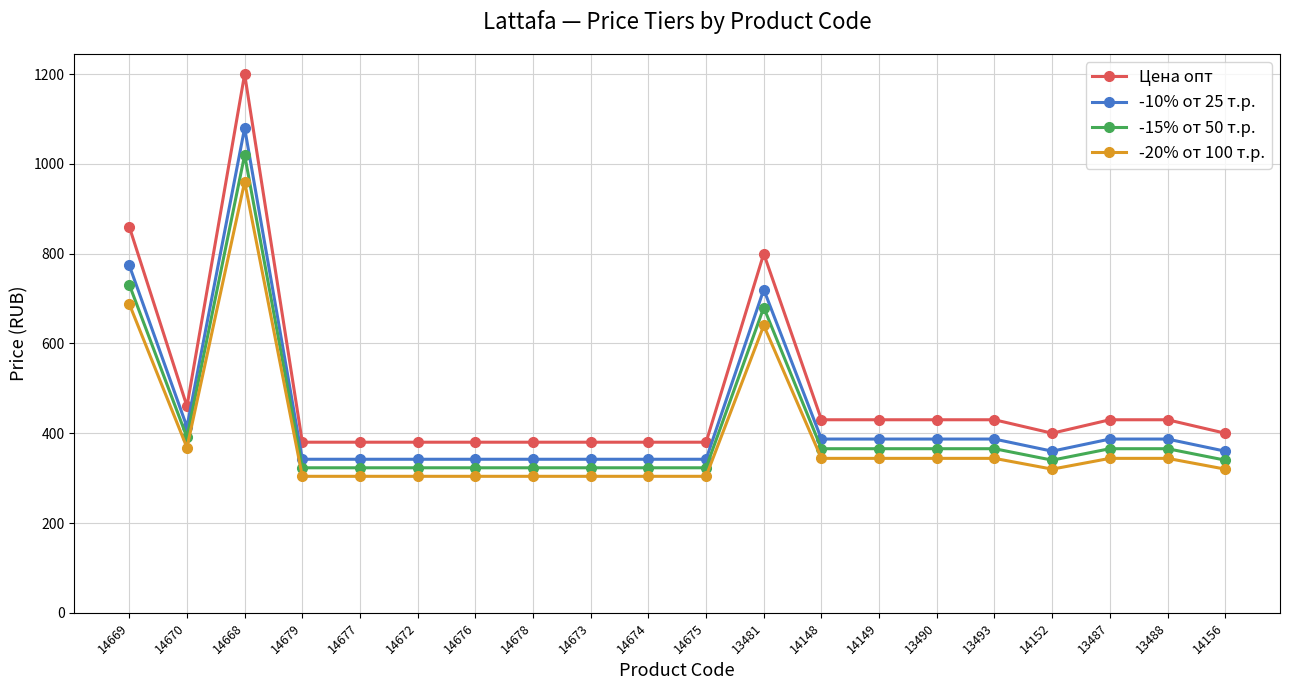

Read the -15% от 50 т.р. value at 14676.

323.0